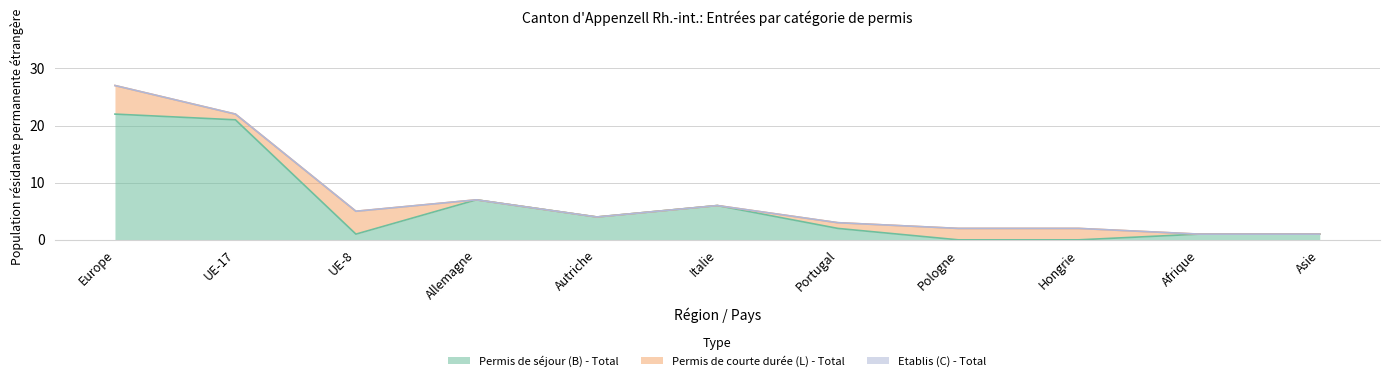

Which has a higher value, Afrique or UE-8?

Afrique